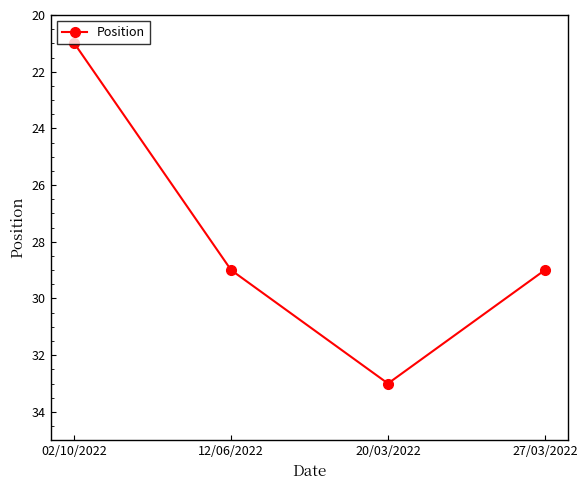

Which label corresponds to the smallest value in the chart?

02/10/2022